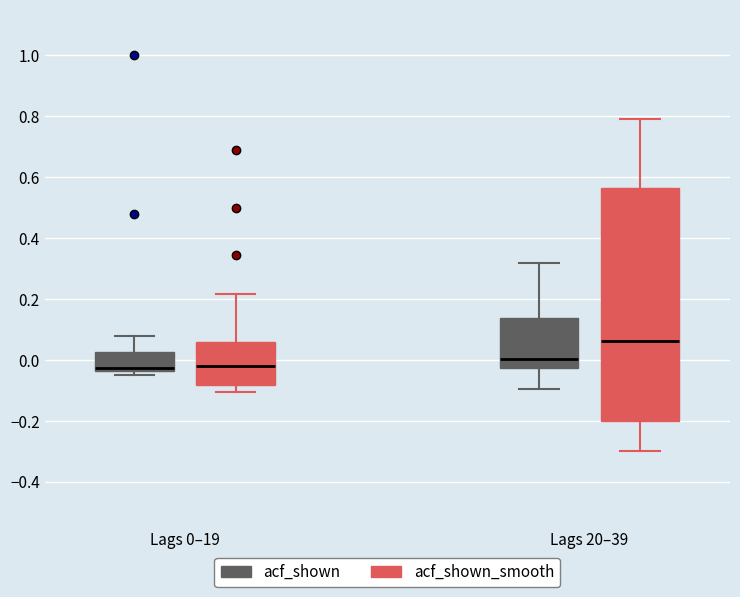

Which box's median line is the highest?

Lags 20–39 (acf_shown_smooth)